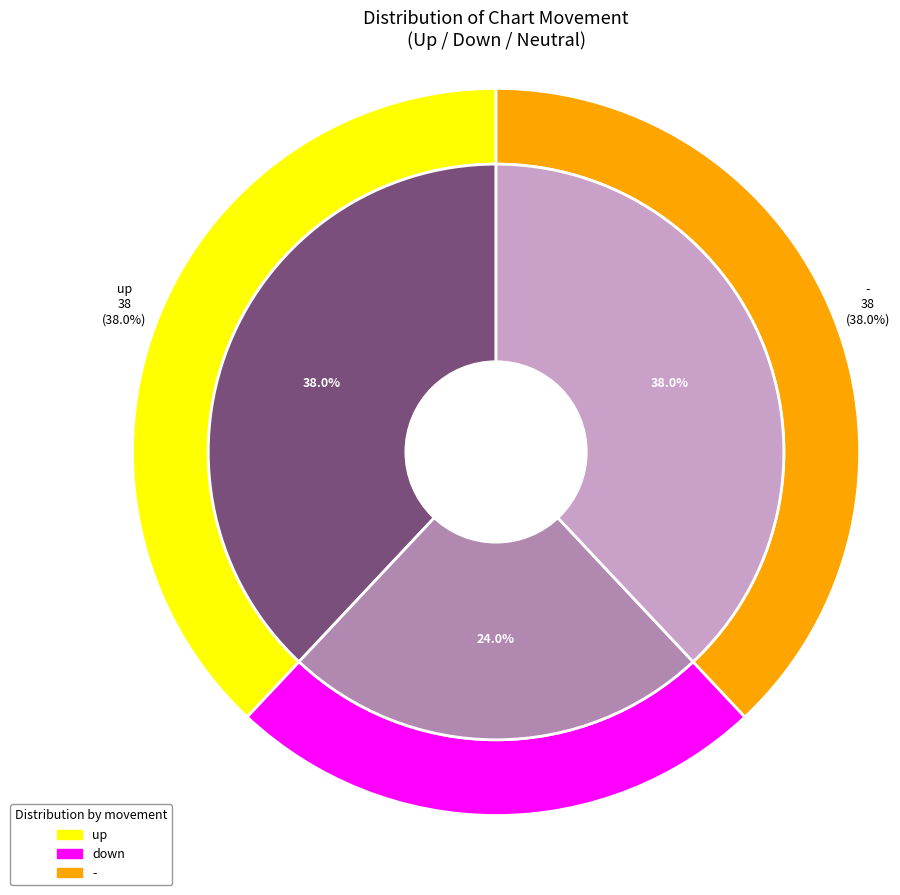

How many slices are in this pie chart?

3